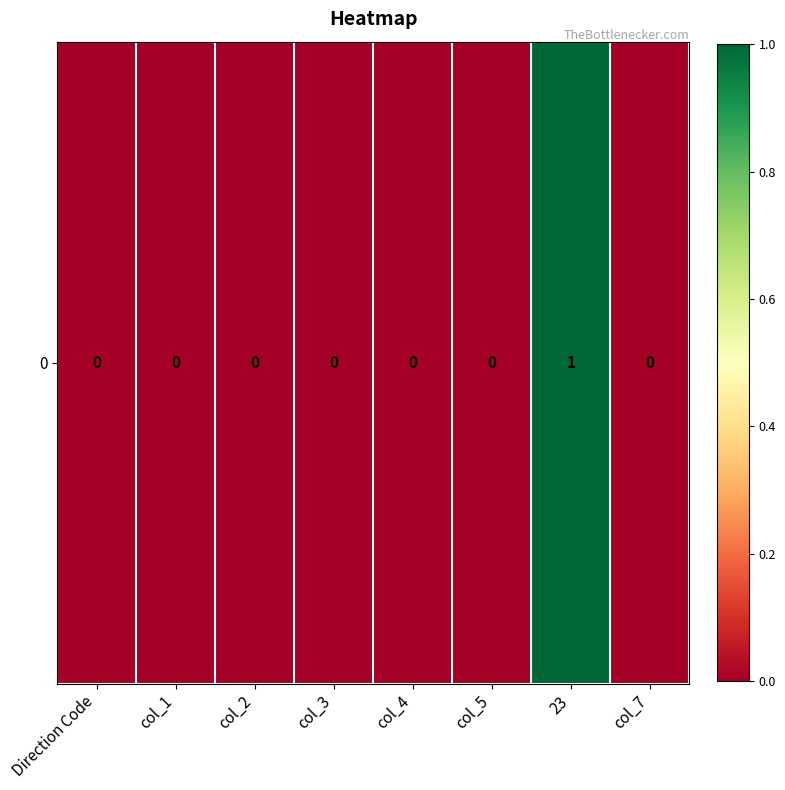

At which label is the value closest to 0?

Direction Code